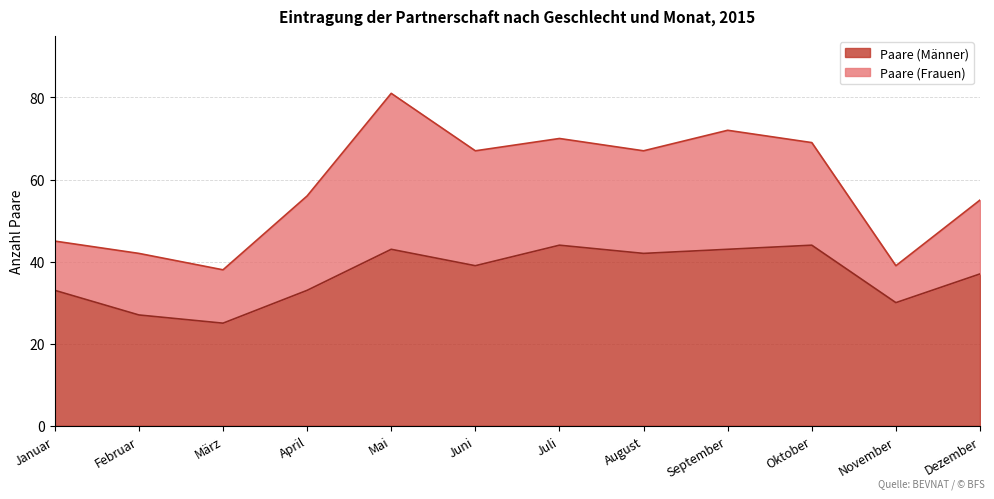

What is the smallest value displayed?

25